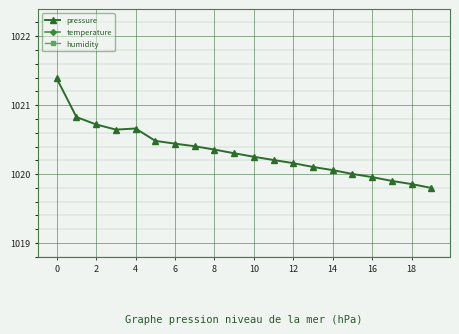

The pressure series shows 623.2 at 0. True or false?

False